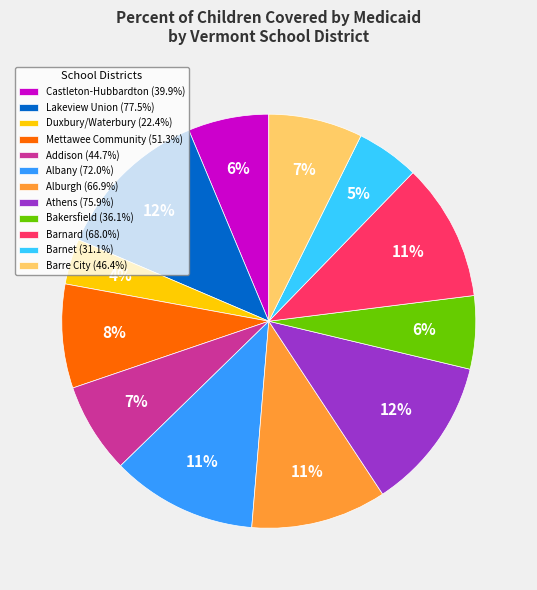

To the nearest percent, what percentage of the pie is Barnet?

5%